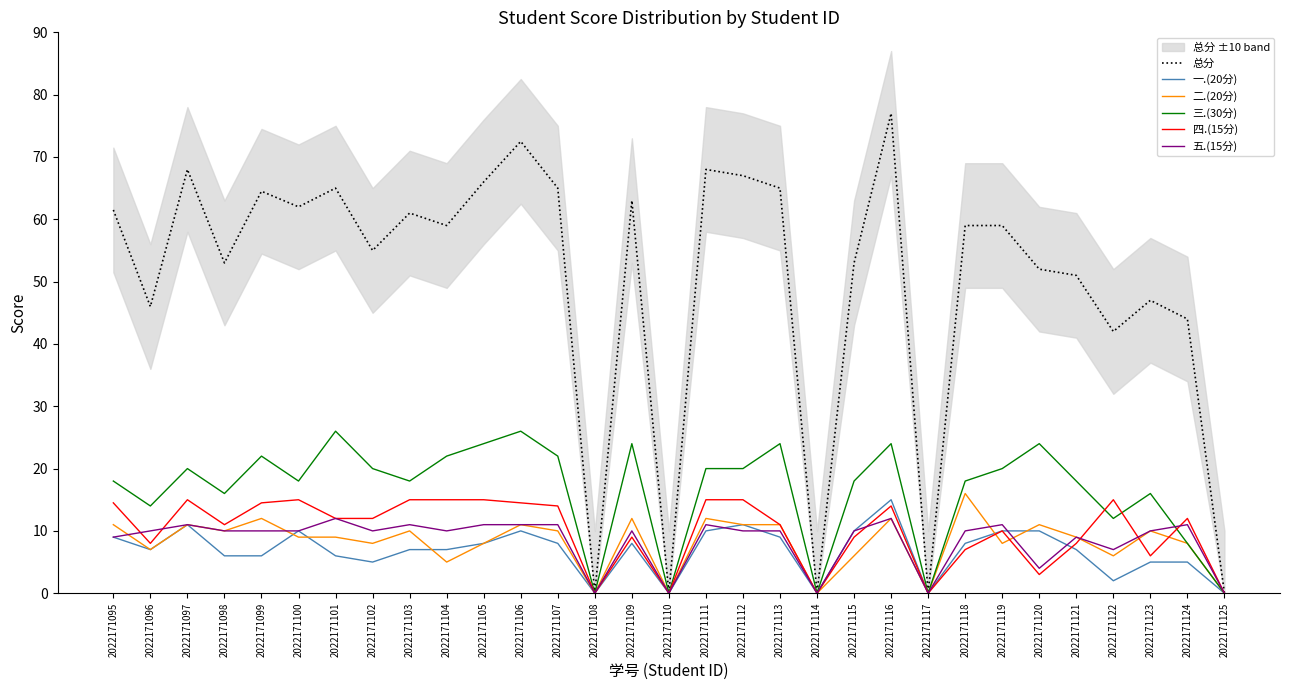

At how many categories does at least one series exceed 13?

26